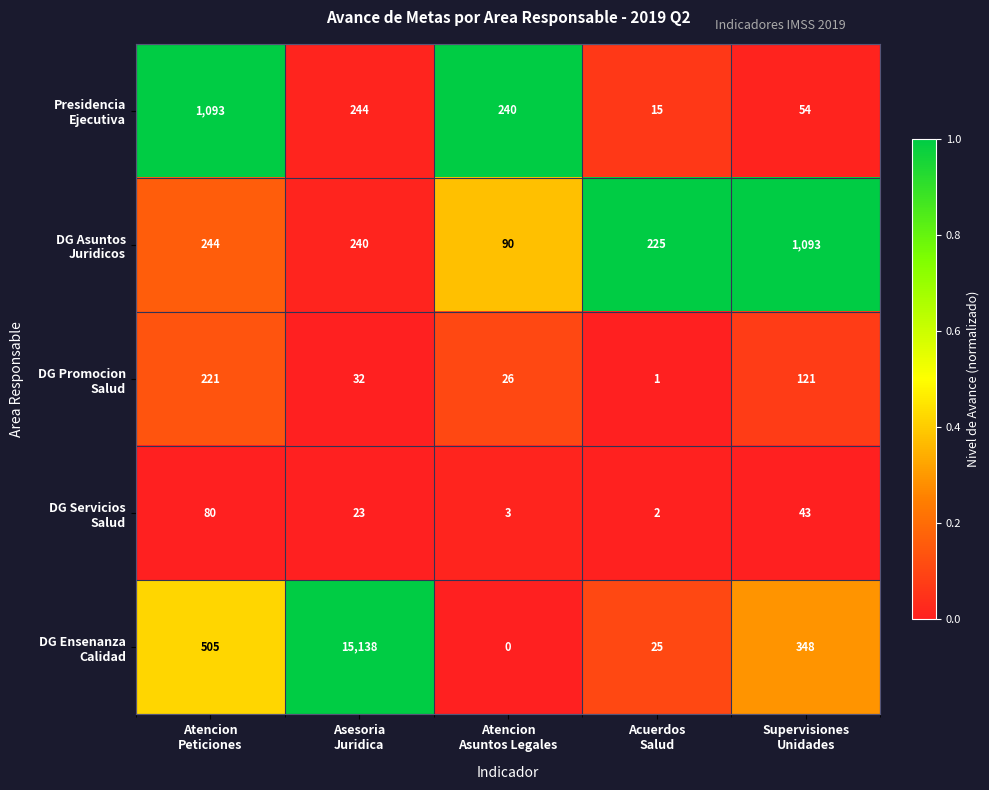

How many series are shown in this chart?

5